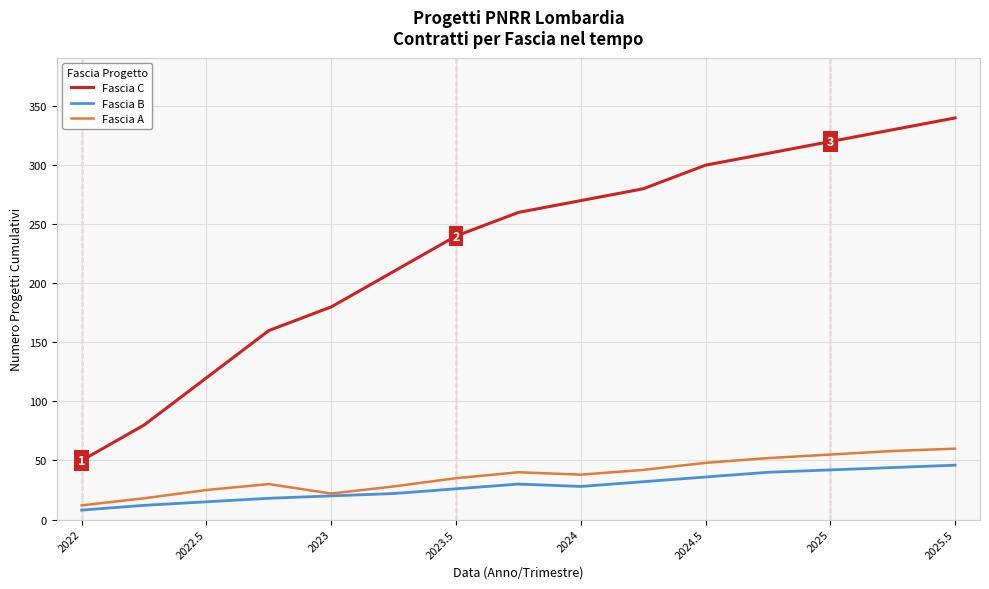

List the series in order of their peak value, highest first.

Fascia C, Fascia A, Fascia B